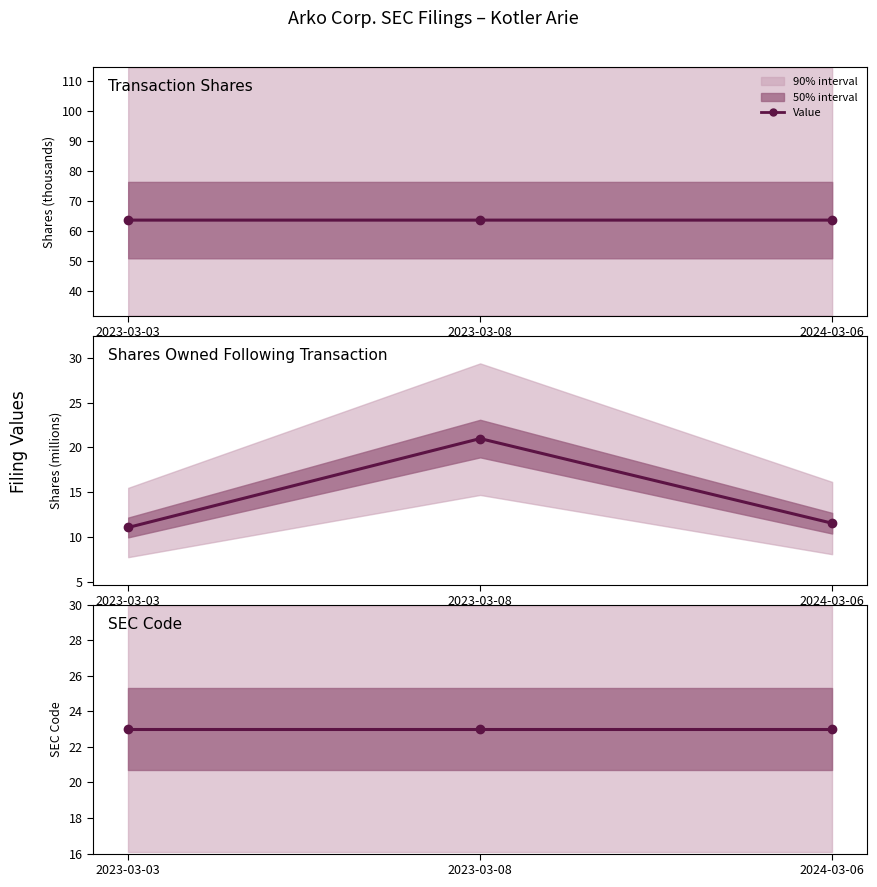

At which label is transactionShares closest to 63?

2024-03-06